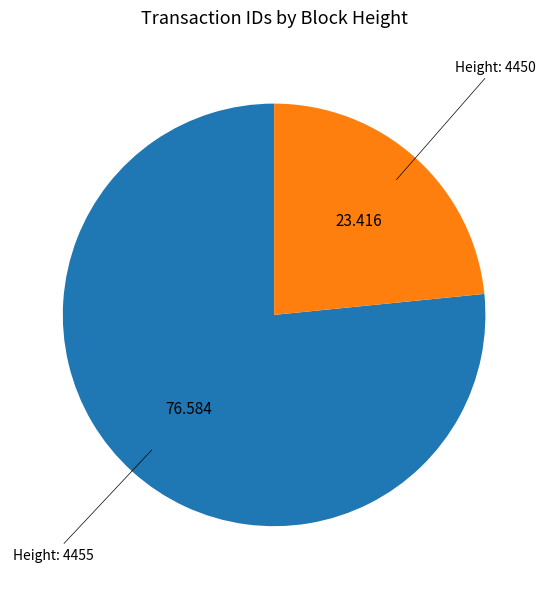

Is there a majority slice in this chart?

Yes